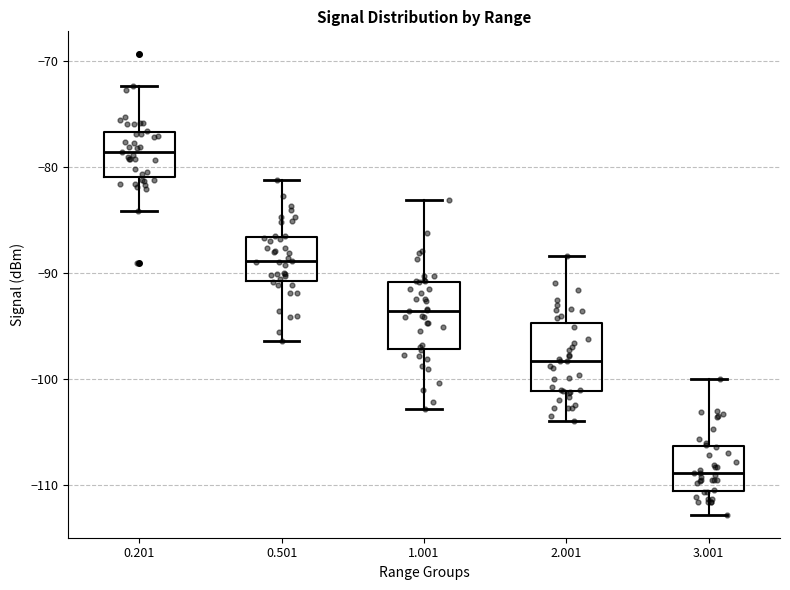

Which box has the highest median line?

0.201